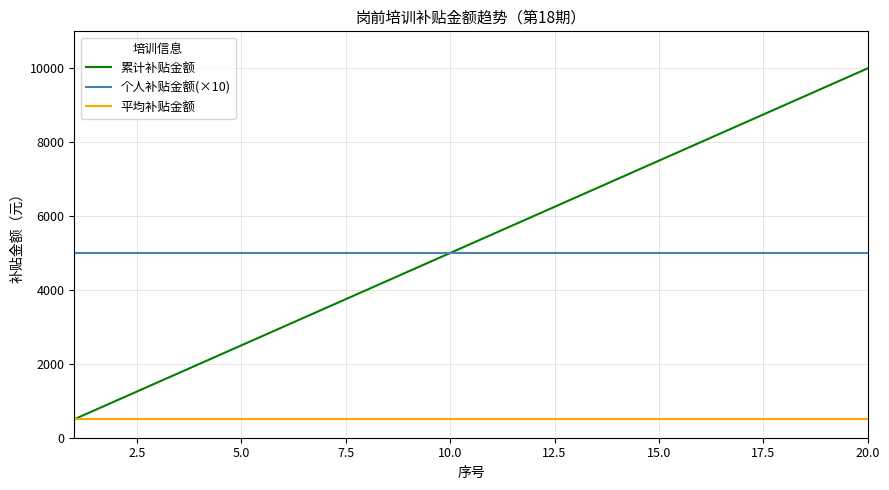

Reading left to right, transcribe all the data shown in this chart.

累计补贴金额: 500	1000	1500	2000	2500	3000	3500	4000	4500	5000	5500	6000	6500	7000	7500	8000	8500	9000	9500	10000
个人补贴金额(×10): 5000	5000	5000	5000	5000	5000	5000	5000	5000	5000	5000	5000	5000	5000	5000	5000	5000	5000	5000	5000
平均补贴金额: 500	500	500	500	500	500	500	500	500	500	500	500	500	500	500	500	500	500	500	500